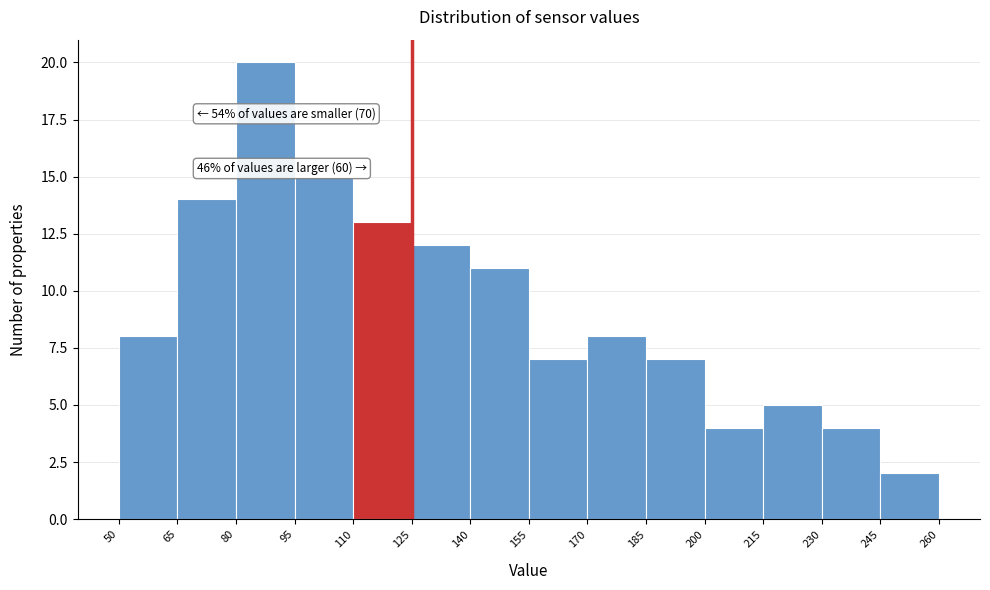

Over which range of the x-axis is the bar tallest?

80 to 95